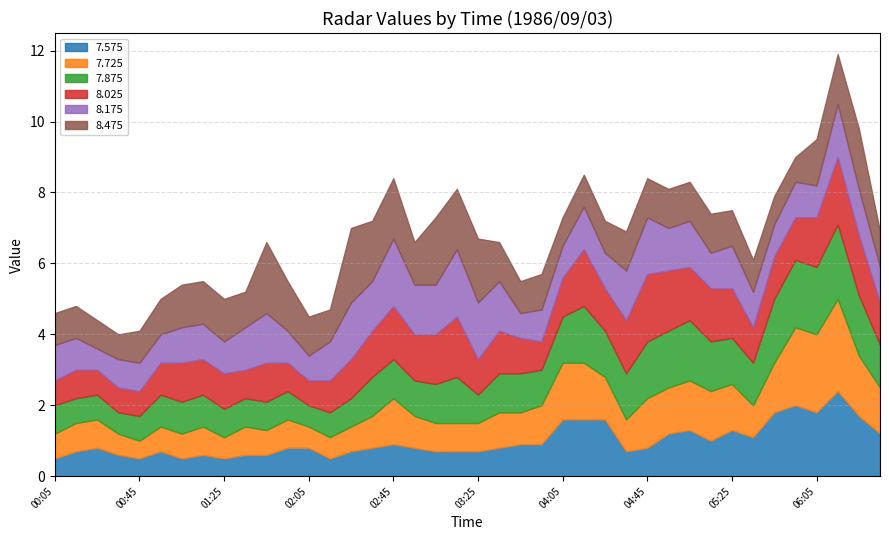

Is the value of 8.175 at 1986/09/03 05:25 greater than the value of 7.875 at 1986/09/03 03:15?

No